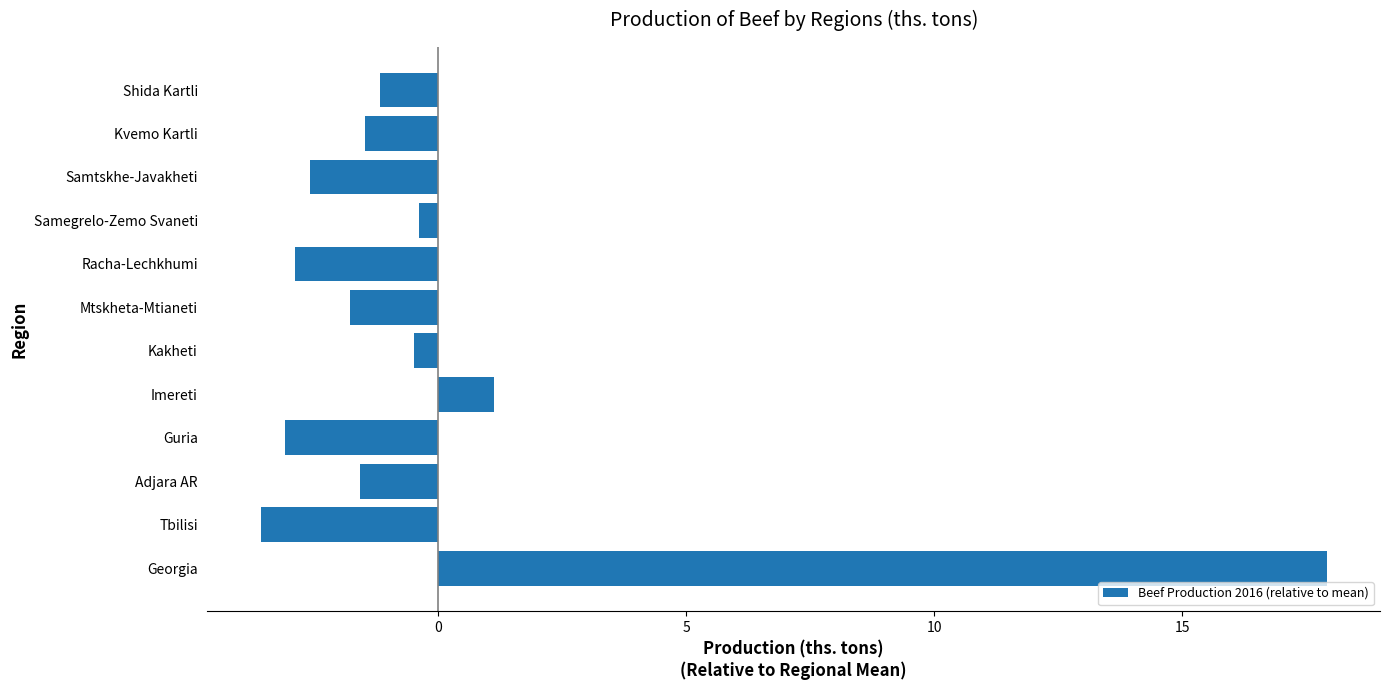

Reading top to bottom, transcribe all the data shown in this chart.

Shida Kartli=-1.2	Kvemo Kartli=-1.5	Samtskhe-Javakheti=-2.6	Samegrelo-Zemo Svaneti=-0.4	Racha-Lechkhumi=-2.9	Mtskheta-Mtianeti=-1.8	Kakheti=-0.5	Imereti=1.1	Guria=-3.1	Adjara AR=-1.6	Tbilisi=-3.6	Georgia=17.9